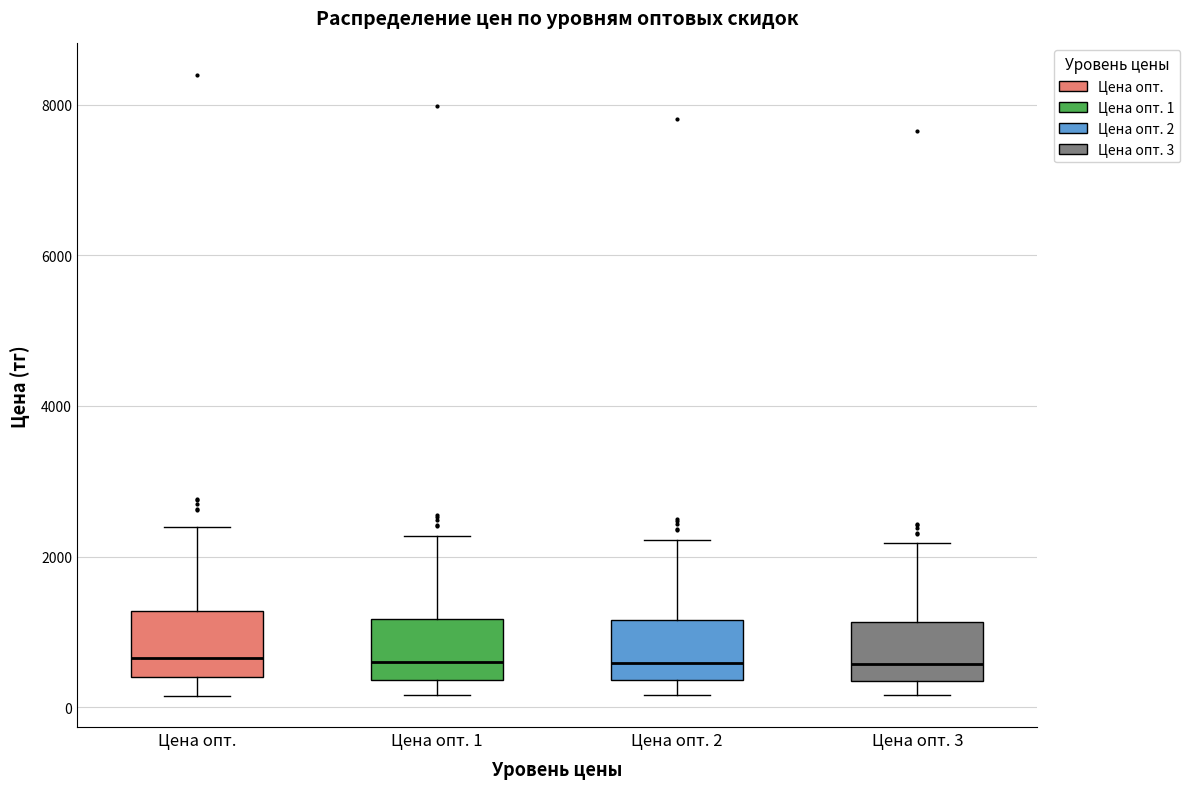

Reading left to right, transcribe this box plot: for each box, give where its median line is, the range the box spans, and where its two whiskers end, as read against the y-axis. The values are not printed on the chart, so give them approximately, as read against the axis.

Цена опт.: median 600, box 400 to 1200, whiskers 200 to 2400
Цена опт. 1: median 600, box 400 to 1200, whiskers 200 to 2200
Цена опт. 2: median 600, box 400 to 1200, whiskers 200 to 2200
Цена опт. 3: median 600, box 400 to 1200, whiskers 200 to 2200